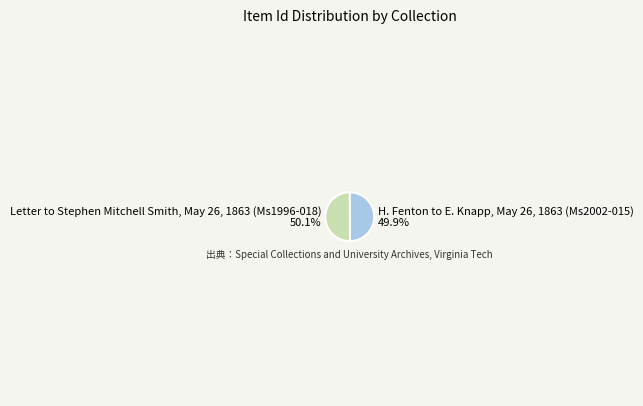

To the nearest percent, what is the average slice percentage?

50%